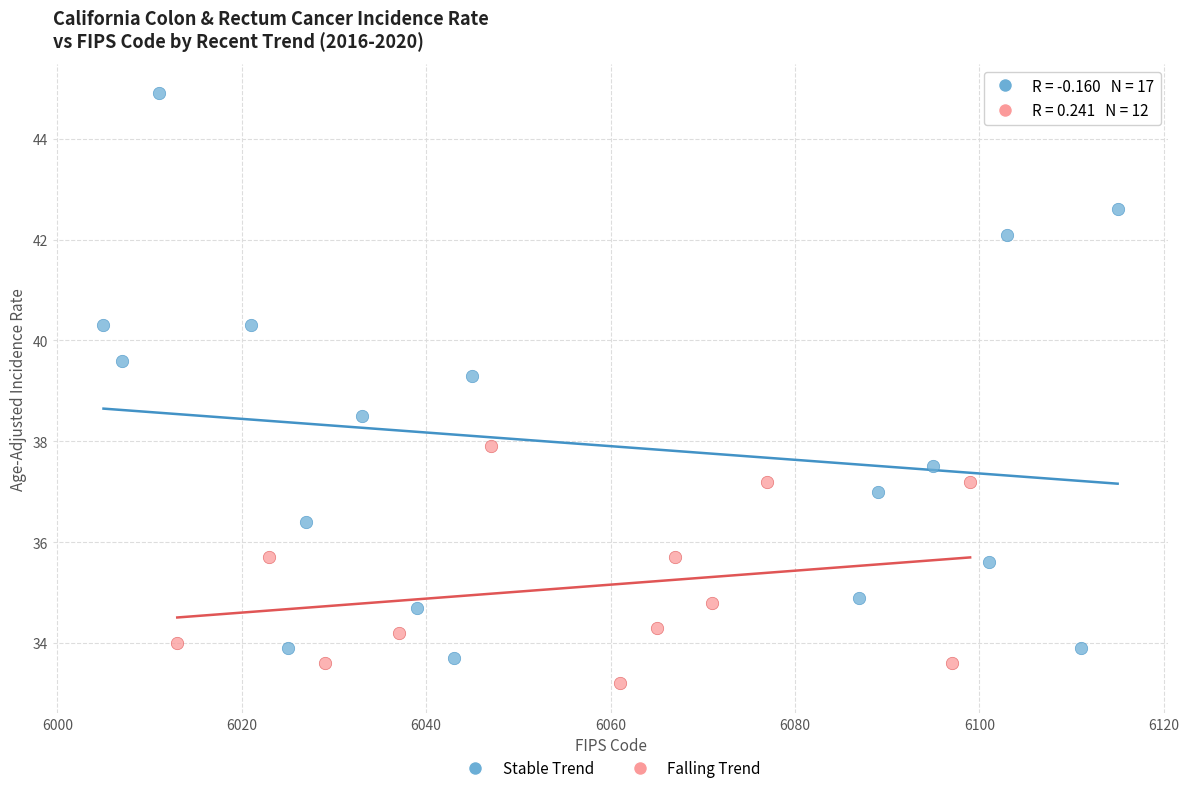

Which series has the widest spread of Y values?

Stable Trend